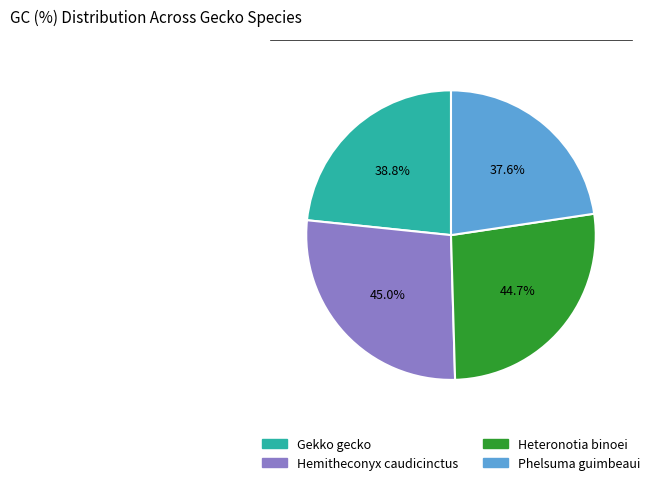

Which has a higher value, Hemitheconyx caudicinctus or Heteronotia binoei?

Hemitheconyx caudicinctus